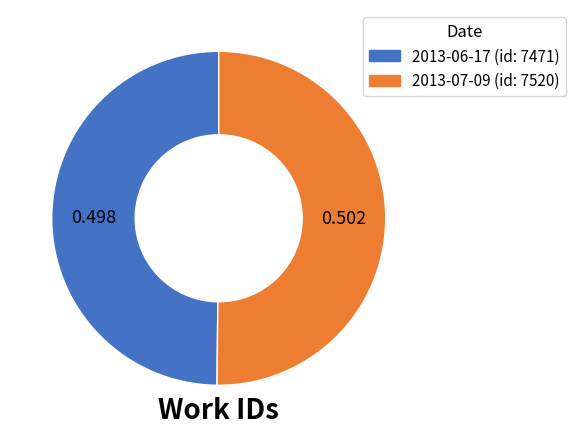

Approximately how many times larger is the value at 2013-06-17 compared to 2013-07-09?

1.0